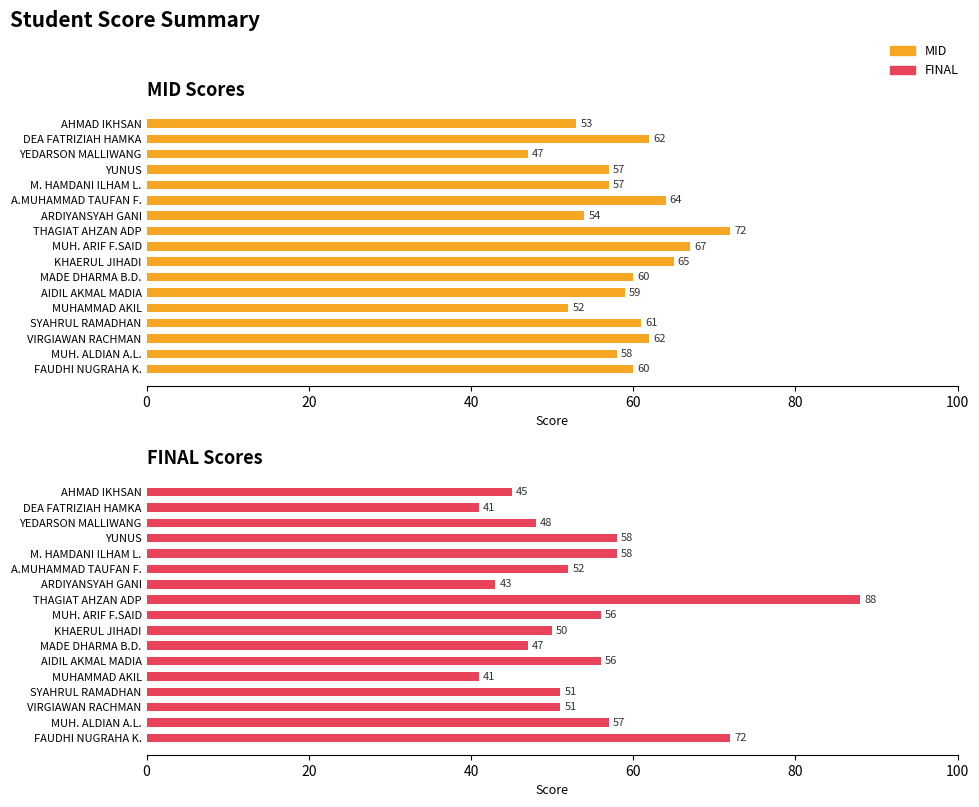

How many data points in MID are less than 60?

8